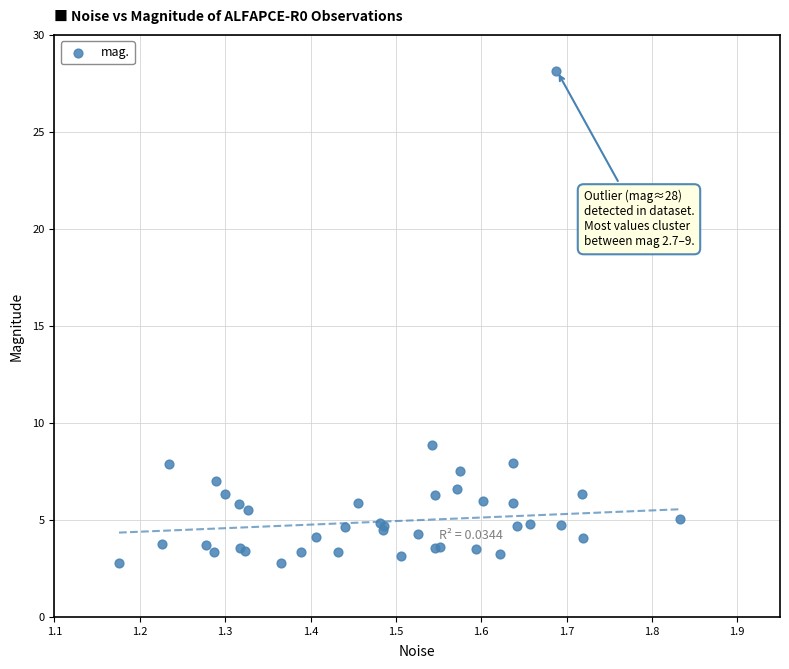

What Y value in the scatter plot is closest to 15?

8.9